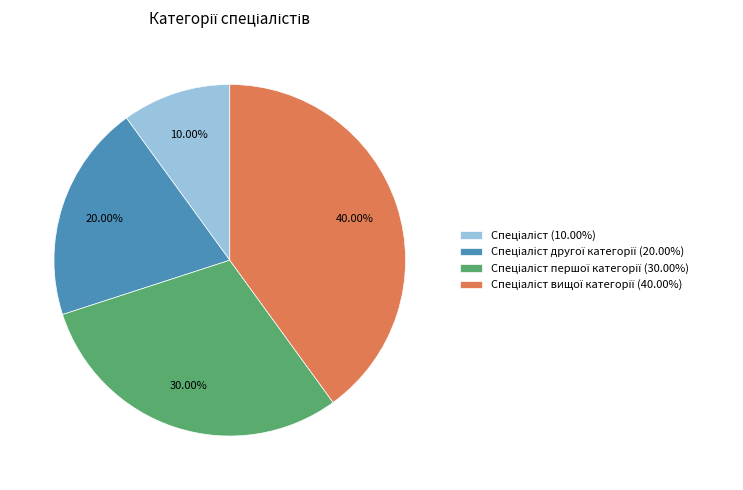

Does any single category account for the majority?

No